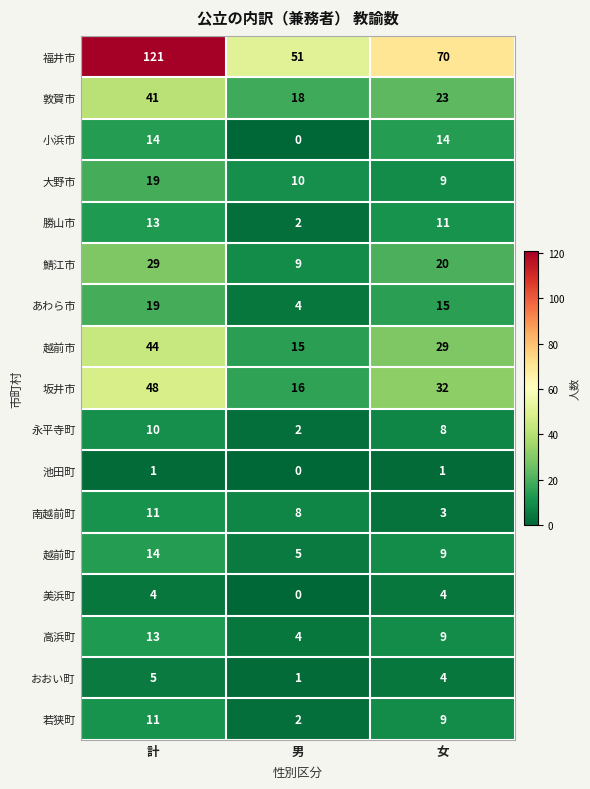

Is the value of 勝山市 at 男 greater than the value of 美浜町 at 男?

Yes